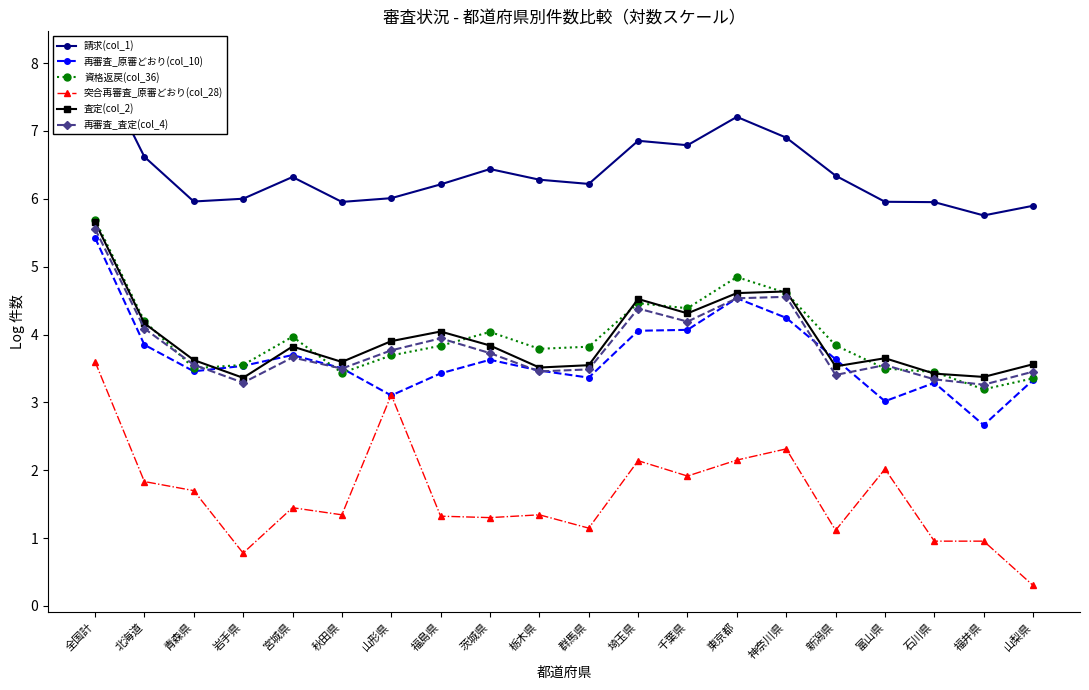

What position from the right is 埼玉県?

9